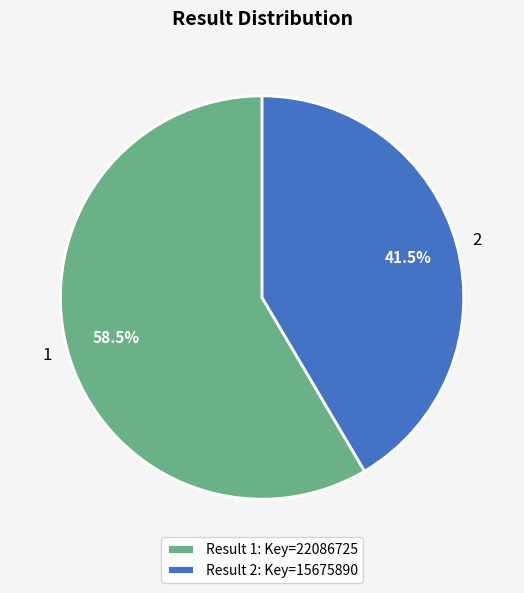

Between 2 and 1, which is larger?

1